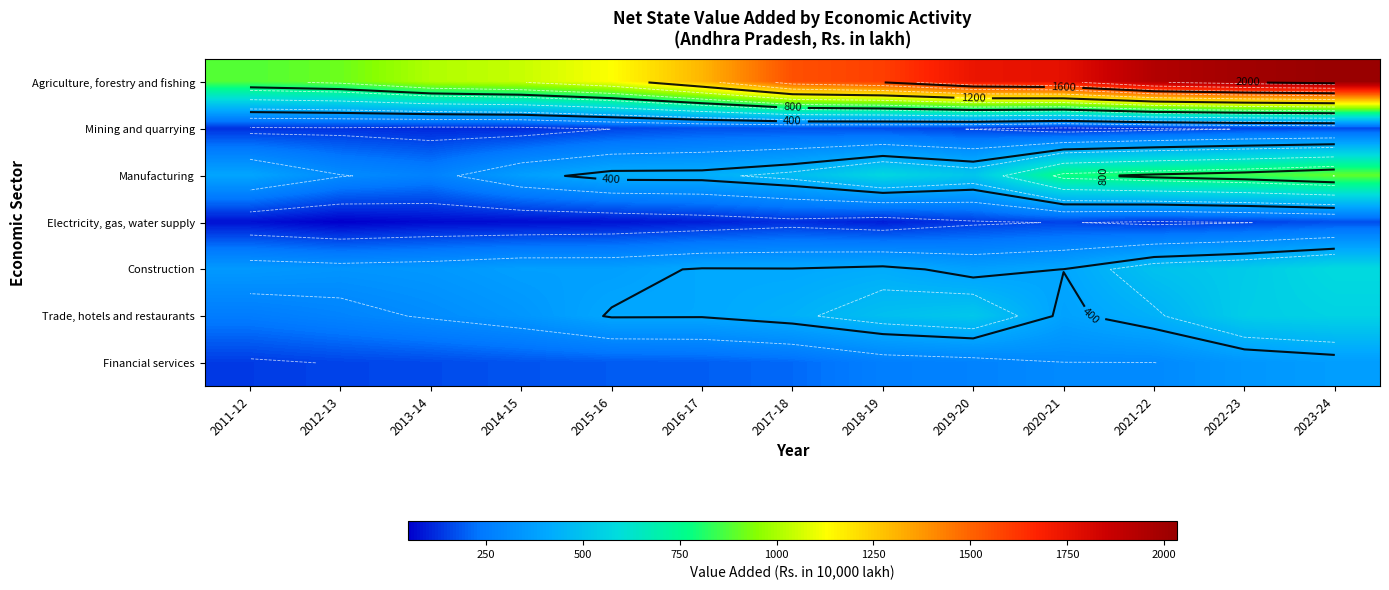

The Manufacturing series shows 782.9 at 2020-21. True or false?

True